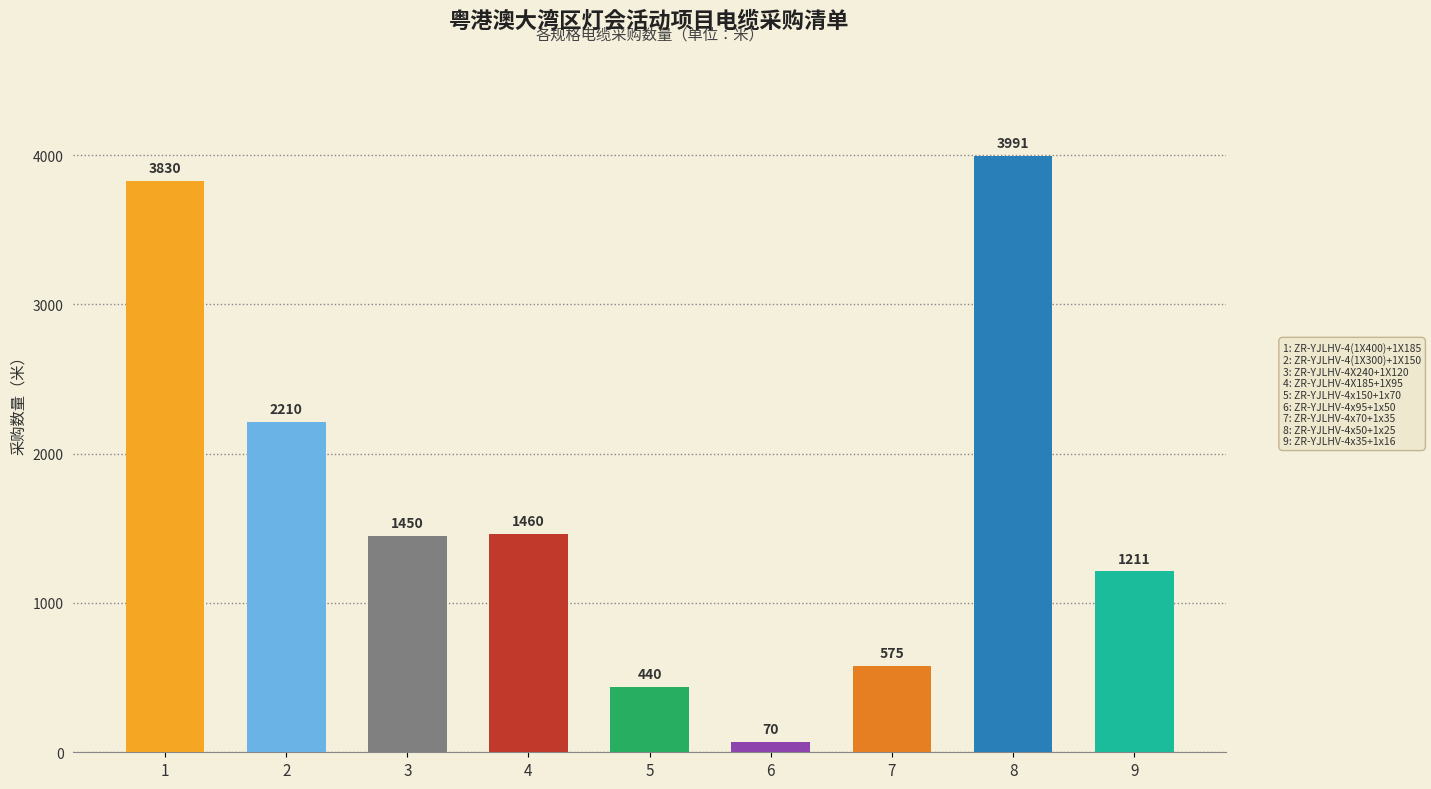

What is the value of the 9th bar from the left?

1211